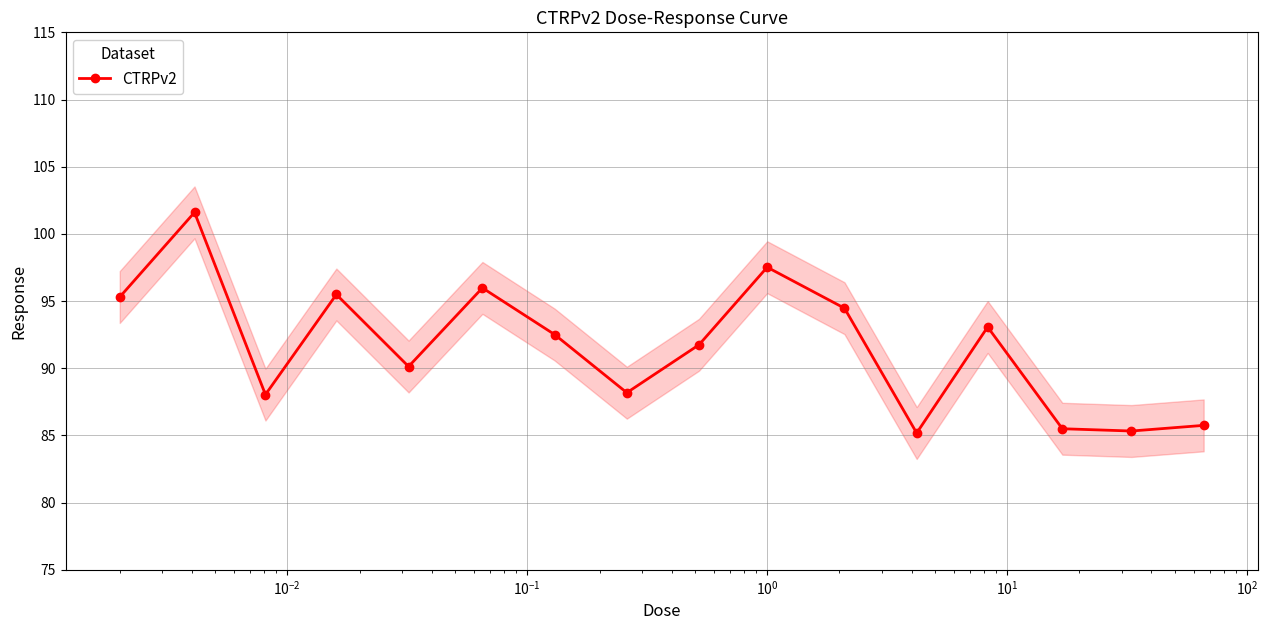

What is the value of the CTRPv2 point at the 5th from the left?

90.1